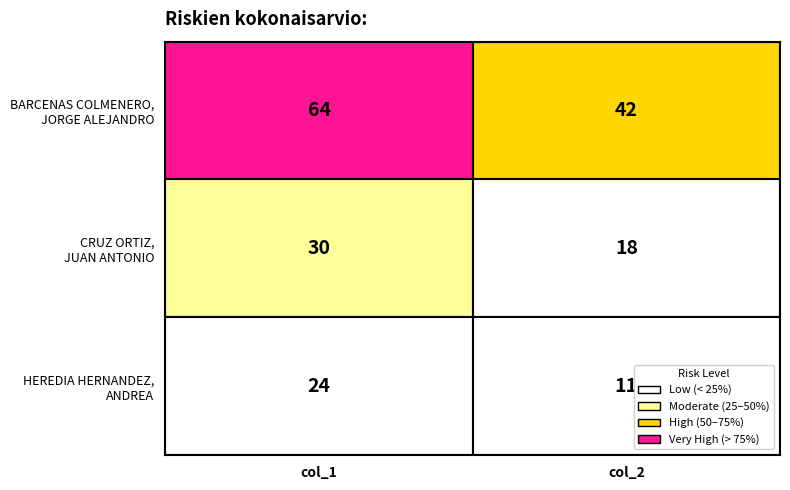

Rank the series by their maximum value, from highest to lowest.

BARCENAS COLMENERO, JORGE ALEJANDRO, CRUZ ORTIZ, JUAN ANTONIO, HEREDIA HERNANDEZ, ANDREA